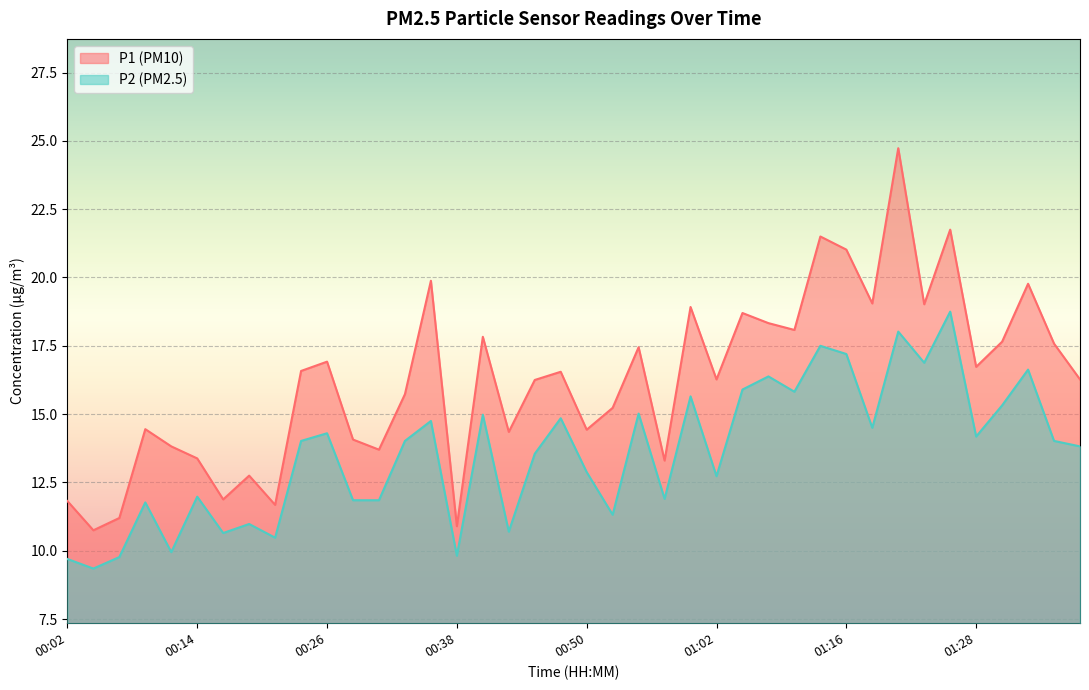

Reading left to right, extract all data points from this chart.

P1: 00:02=11.8	00:04=10.8	00:06=11.2	00:09=14.4	00:11=13.8	00:14=13.4	00:16=11.9	00:19=12.8	00:21=11.7	00:23=16.6	00:26=16.9	00:28=14.1	00:31=13.7	00:33=15.7	00:36=19.9	00:38=10.9	00:40=17.8	00:43=14.3	00:45=16.2	00:48=16.6	00:50=14.4	00:53=15.2	00:55=17.4	00:58=13.3	01:00=18.9	01:02=16.3	01:05=18.7	01:08=18.3	01:10=18.1	01:13=21.5	01:16=21.0	01:18=19.1	01:21=24.7	01:23=19.0	01:26=21.8	01:28=16.7	01:31=17.6	01:33=19.8	01:36=17.6	01:38=16.3
P2: 00:02=9.7	00:04=9.3	00:06=9.8	00:09=11.8	00:11=9.9	00:14=12.0	00:16=10.7	00:19=11.0	00:21=10.5	00:23=14.0	00:26=14.3	00:28=11.8	00:31=11.8	00:33=14.0	00:36=14.8	00:38=9.8	00:40=15.0	00:43=10.7	00:45=13.6	00:48=14.8	00:50=12.9	00:53=11.3	00:55=15.0	00:58=11.9	01:00=15.7	01:02=12.7	01:05=15.9	01:08=16.4	01:10=15.8	01:13=17.5	01:16=17.2	01:18=14.5	01:21=18.0	01:23=16.9	01:26=18.8	01:28=14.2	01:31=15.3	01:33=16.6	01:36=14.0	01:38=13.8